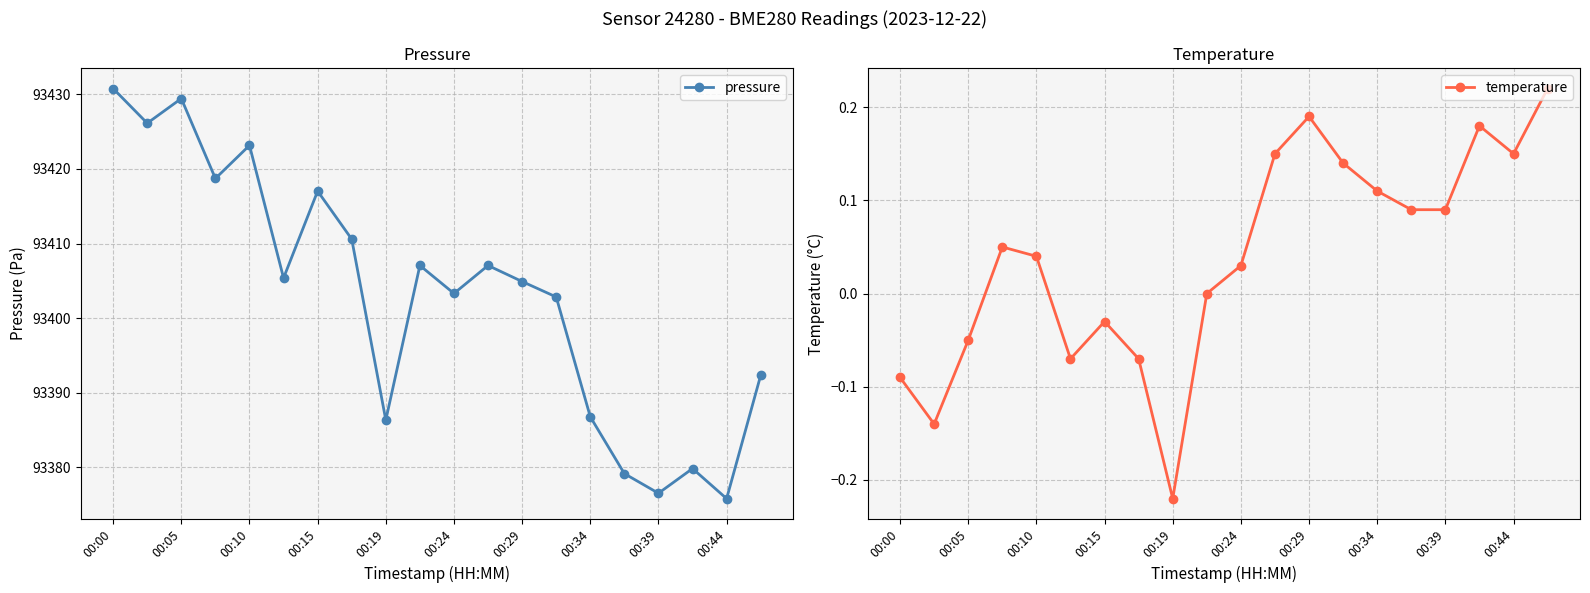

True or false: pressure has more than 2 points higher than both neighbors.

True